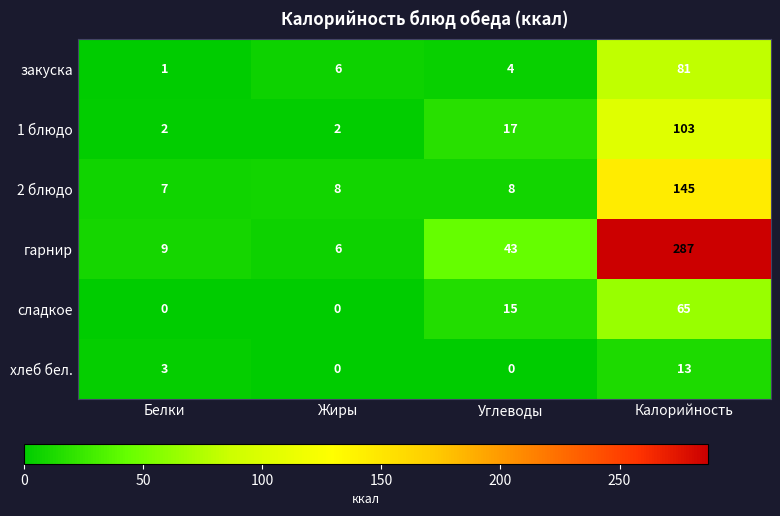

What is the total value across all series at Углеводы?

87